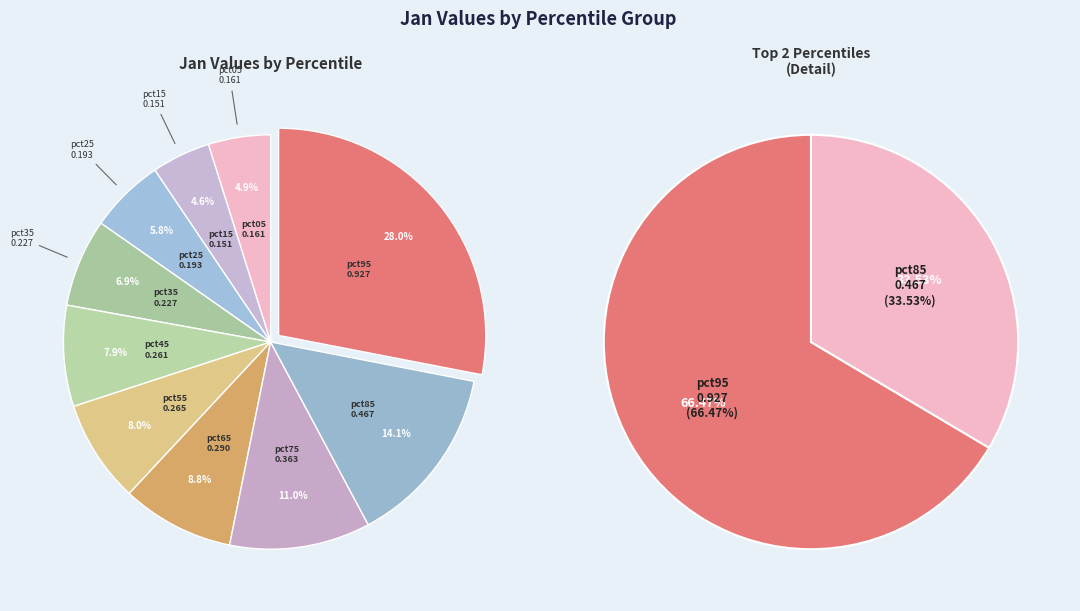

What percentage do pct95 and pct05 together represent?

32.9%